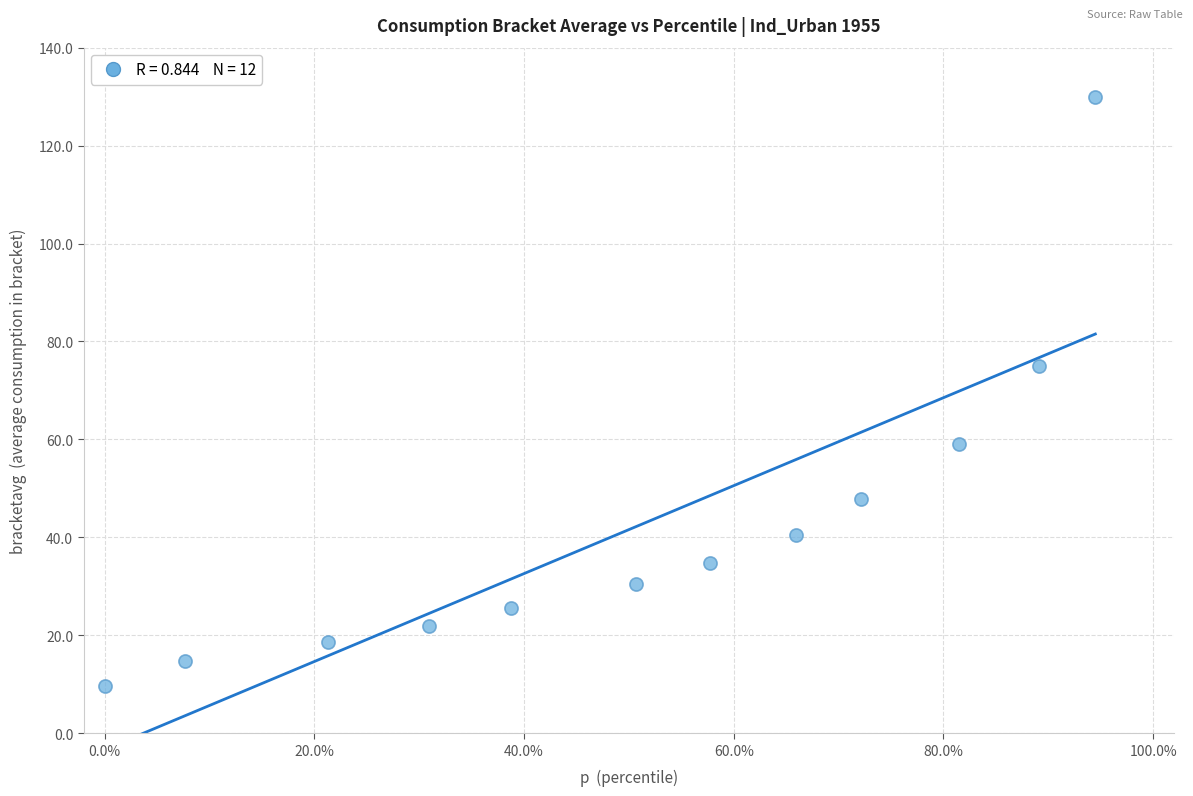

What Y value in the scatter plot is closest to 69?

75.0